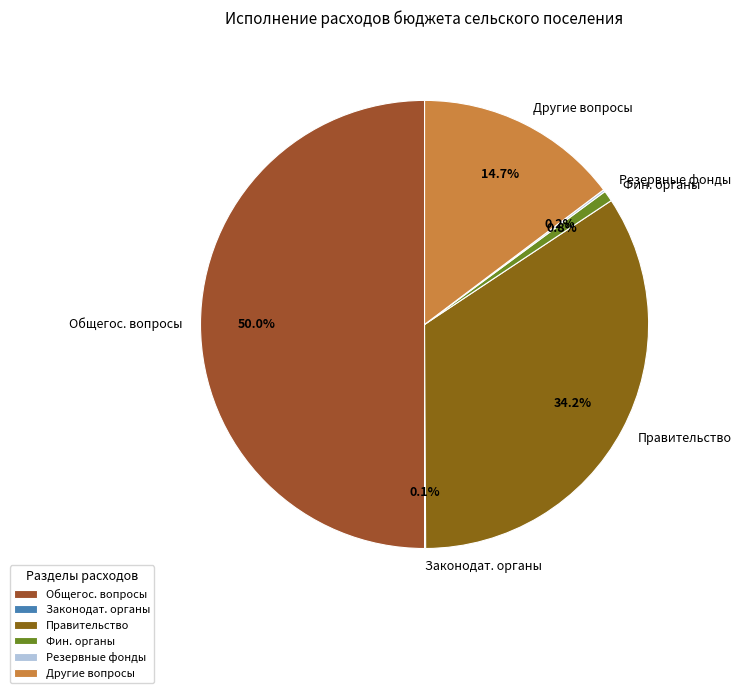

Which slice is the largest?

Общегос. вопросы